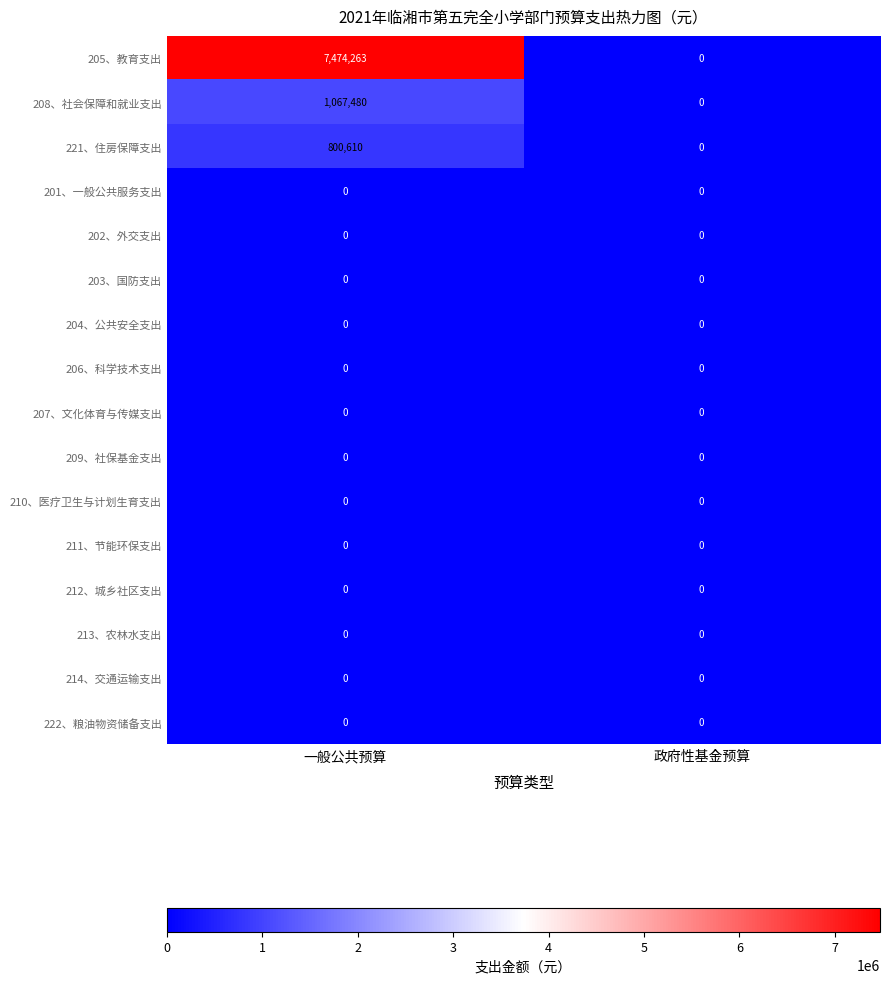

At which category is the sum across all series the highest?

一般公共预算